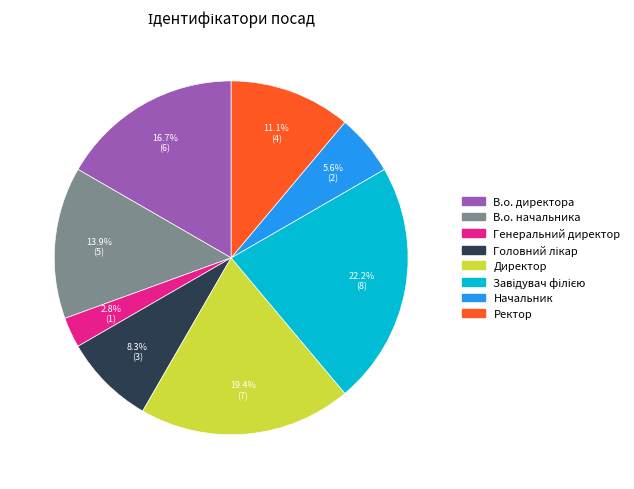

To the nearest percent, what portion does Генеральний директор represent?

3%